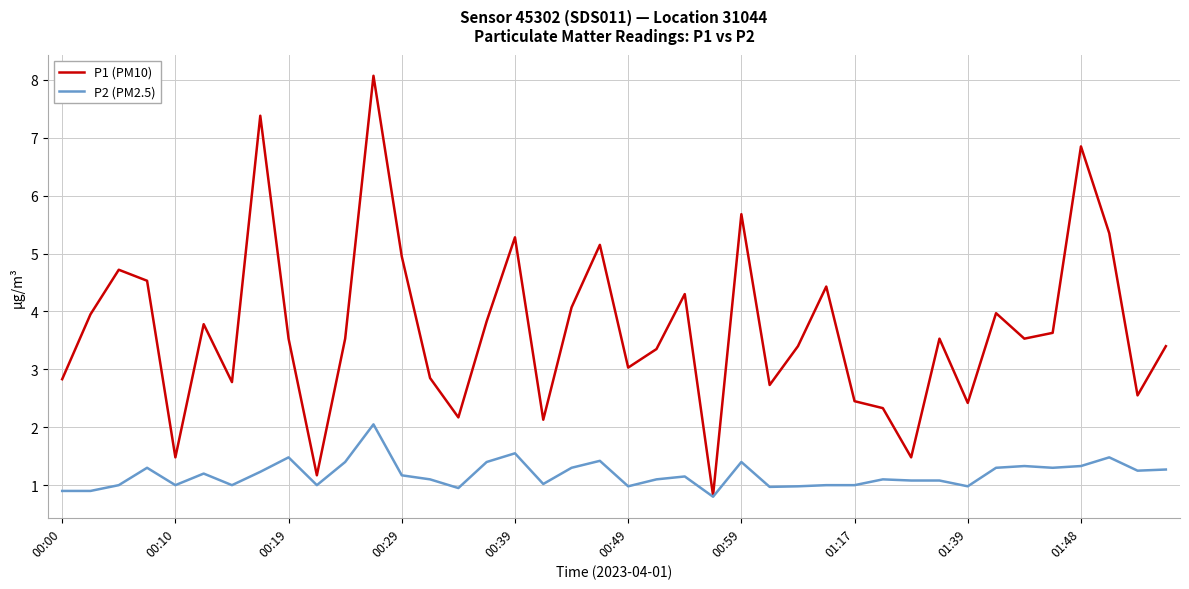

Which series has the widest spread of values?

P1 (PM10)